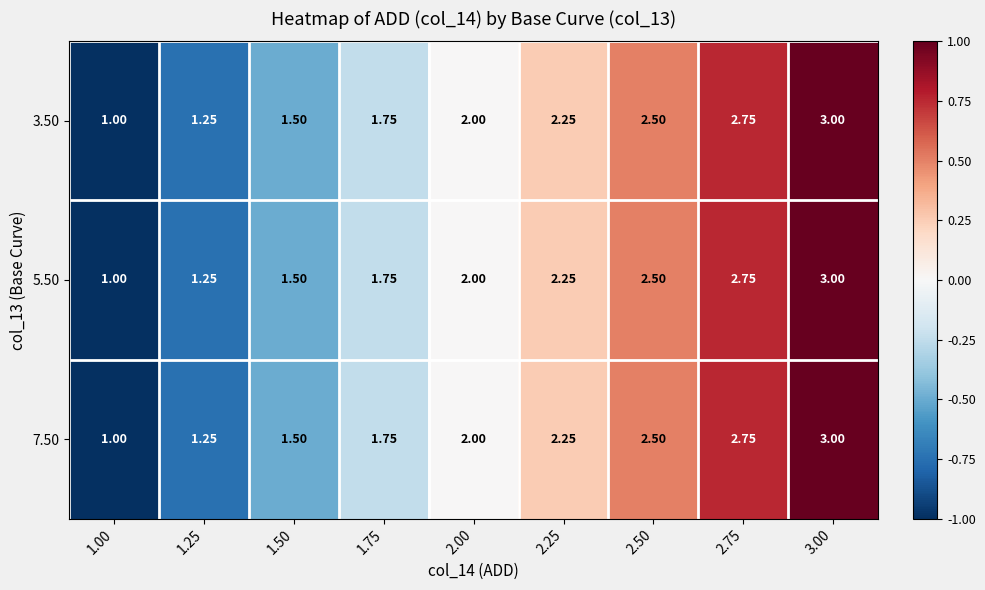

How many data points does each series have?

9